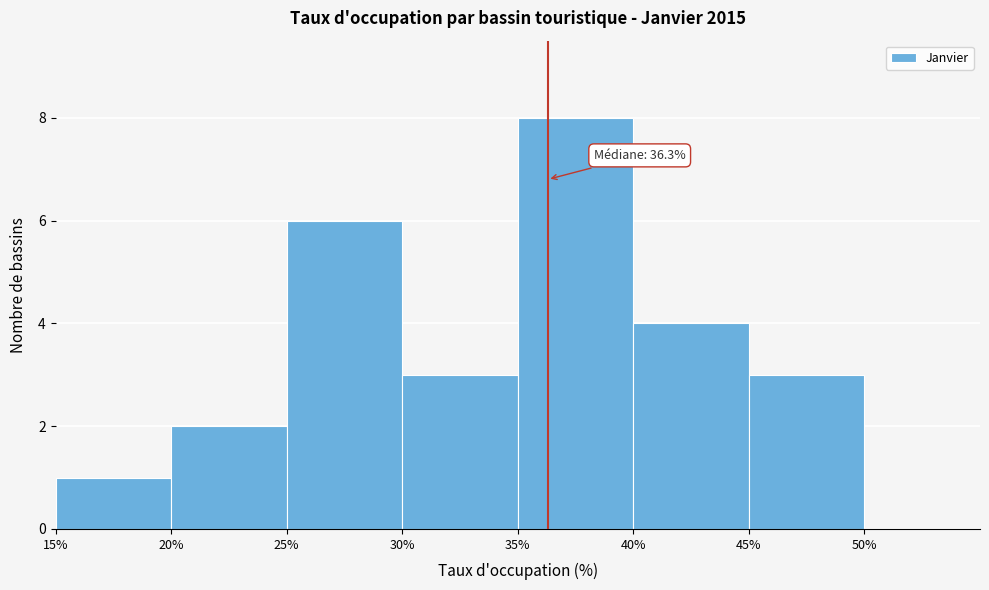

Which range on the x-axis has the tallest bar?

35 to 40